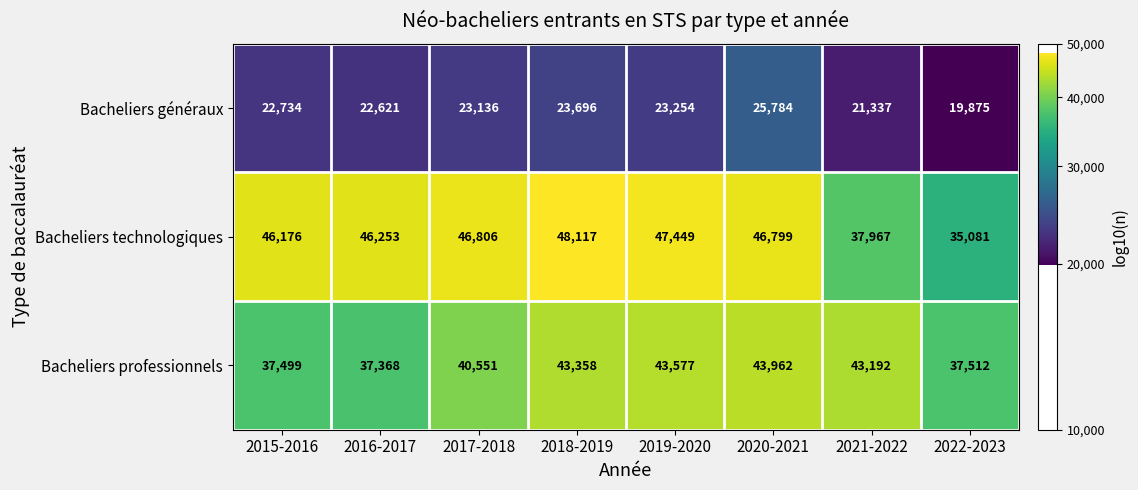

Rank the series at 2015-2016 from lowest to highest value.

Bacheliers généraux, Bacheliers professionnels, Bacheliers technologiques